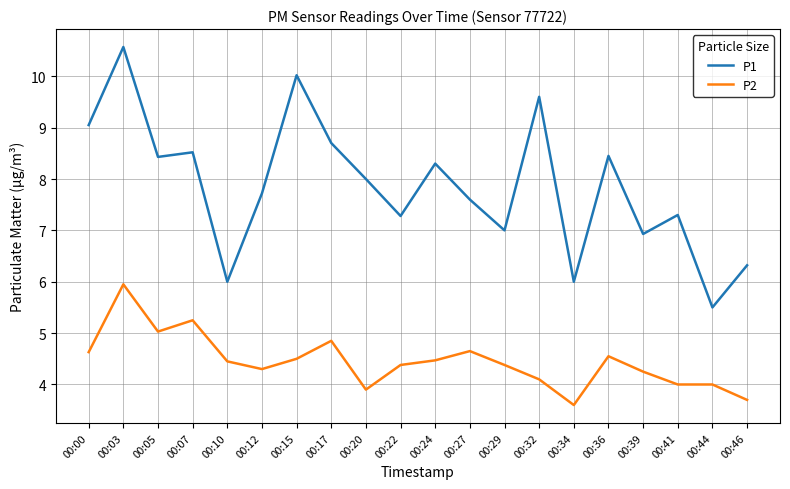

Which series has the largest range (max minus min)?

P1